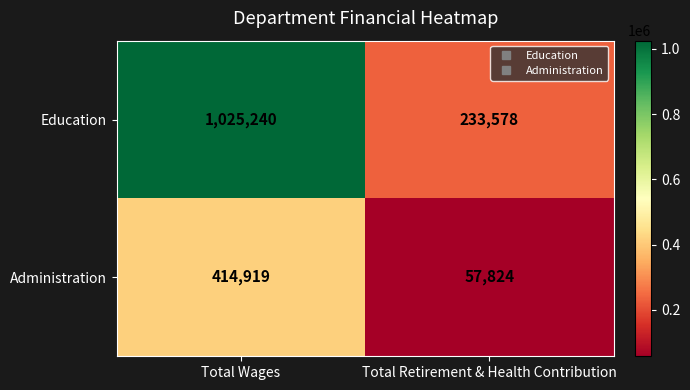

At Total Wages, list the series in order from smallest to largest.

Administration, Education